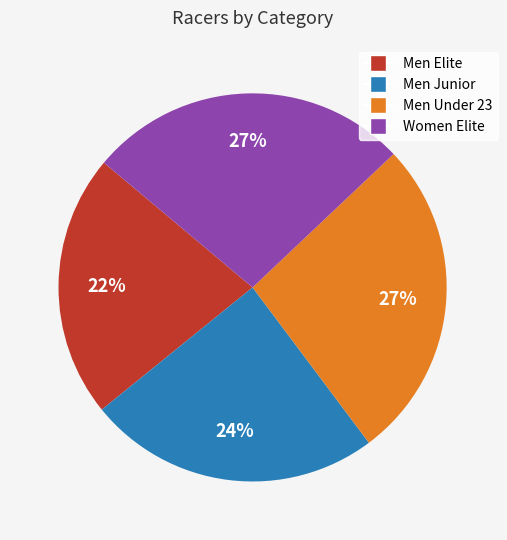

Which category has the smallest portion of the pie?

Men Elite